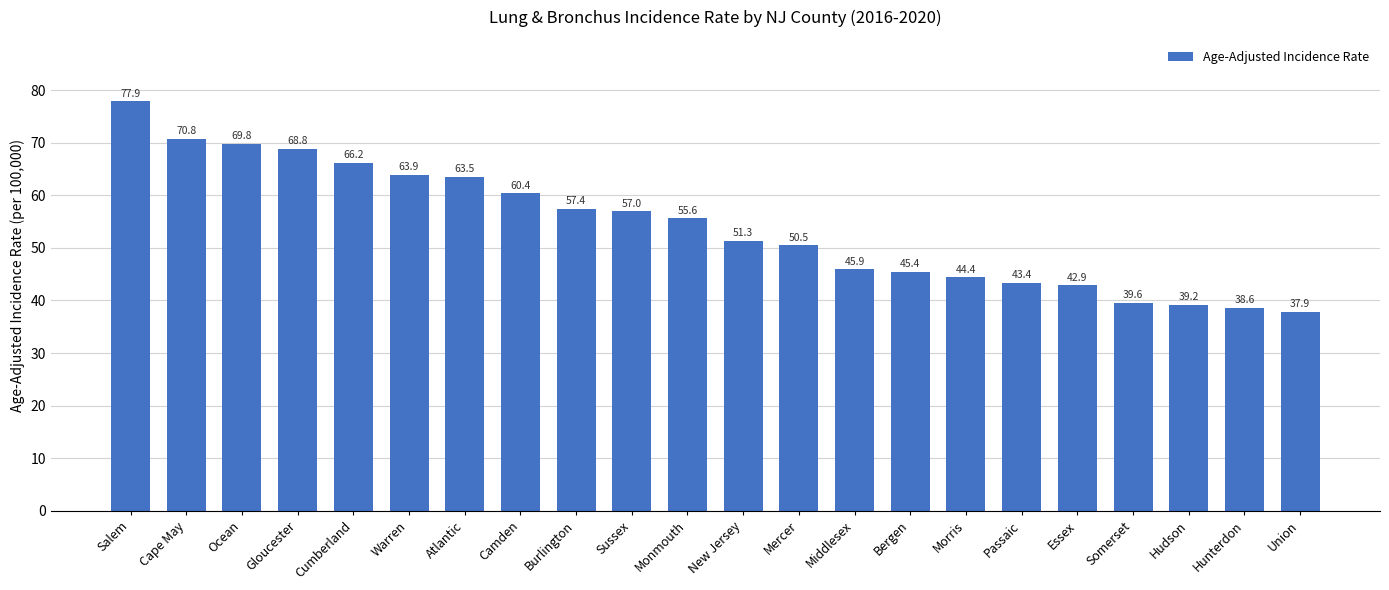

Is it true that the value at Morris is 44.4?

True